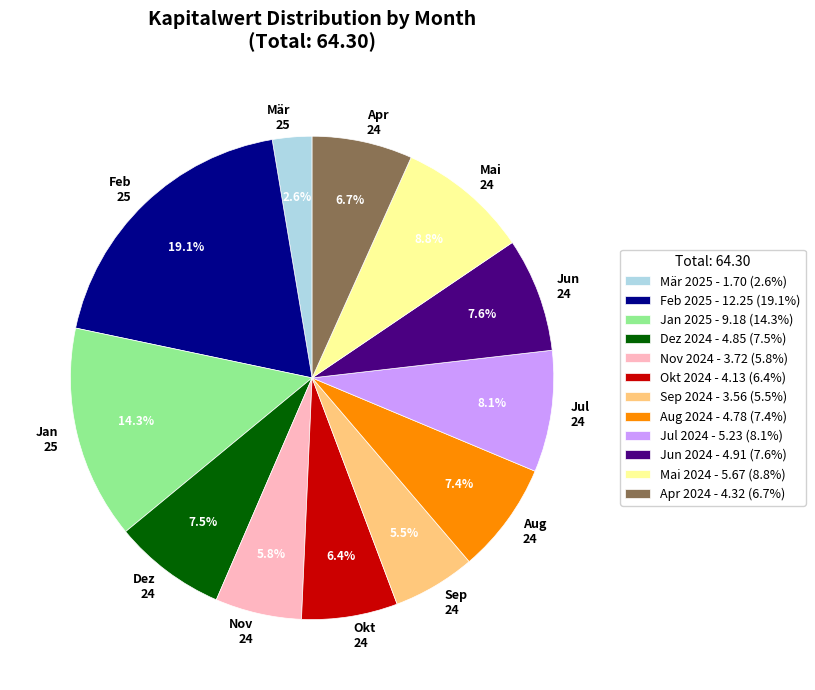

Count the number of slices in the pie.

12